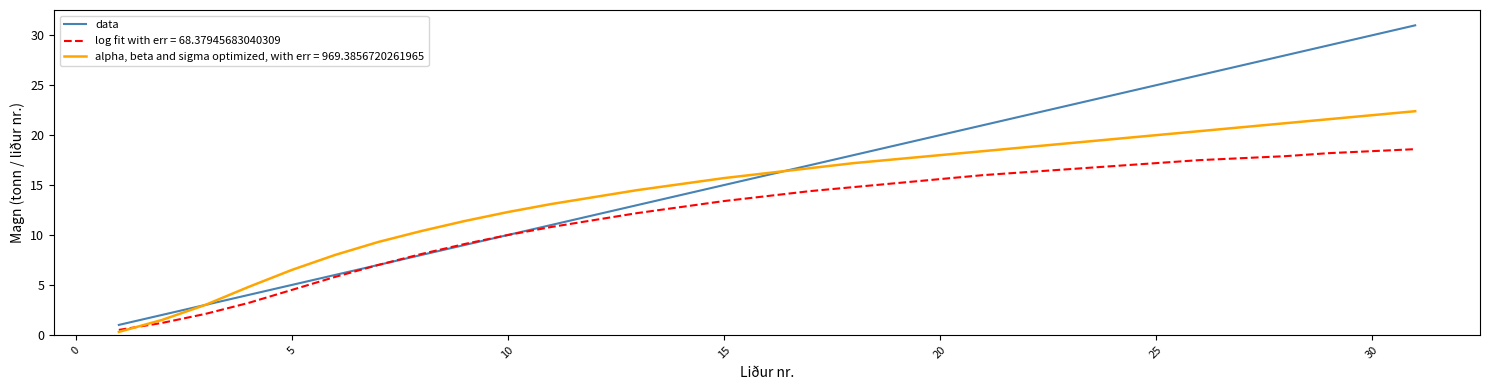

What is the greatest value displayed?

31.0